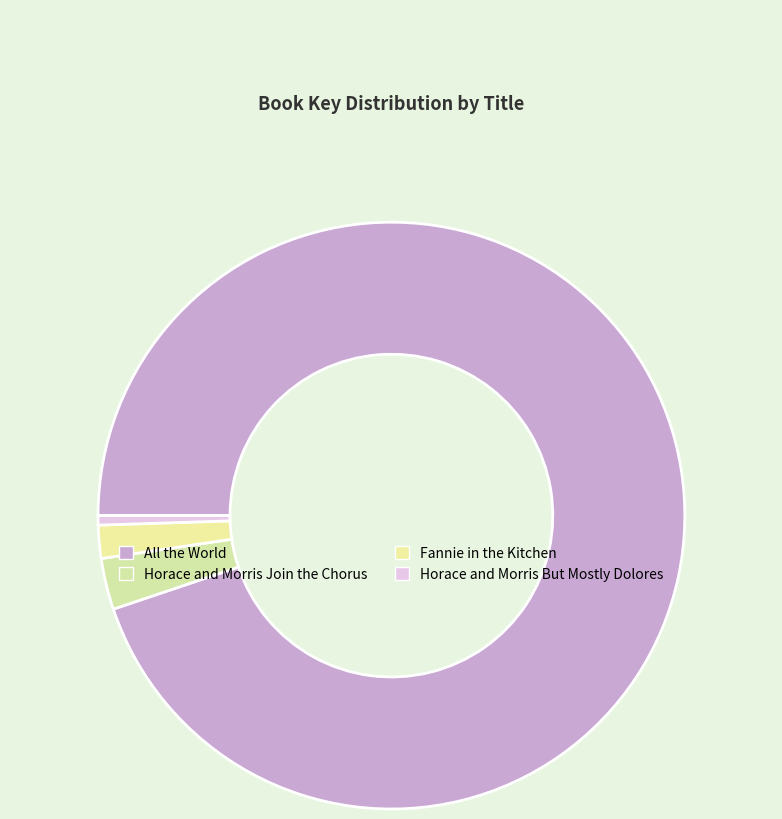

Count the number of slices in the pie.

4